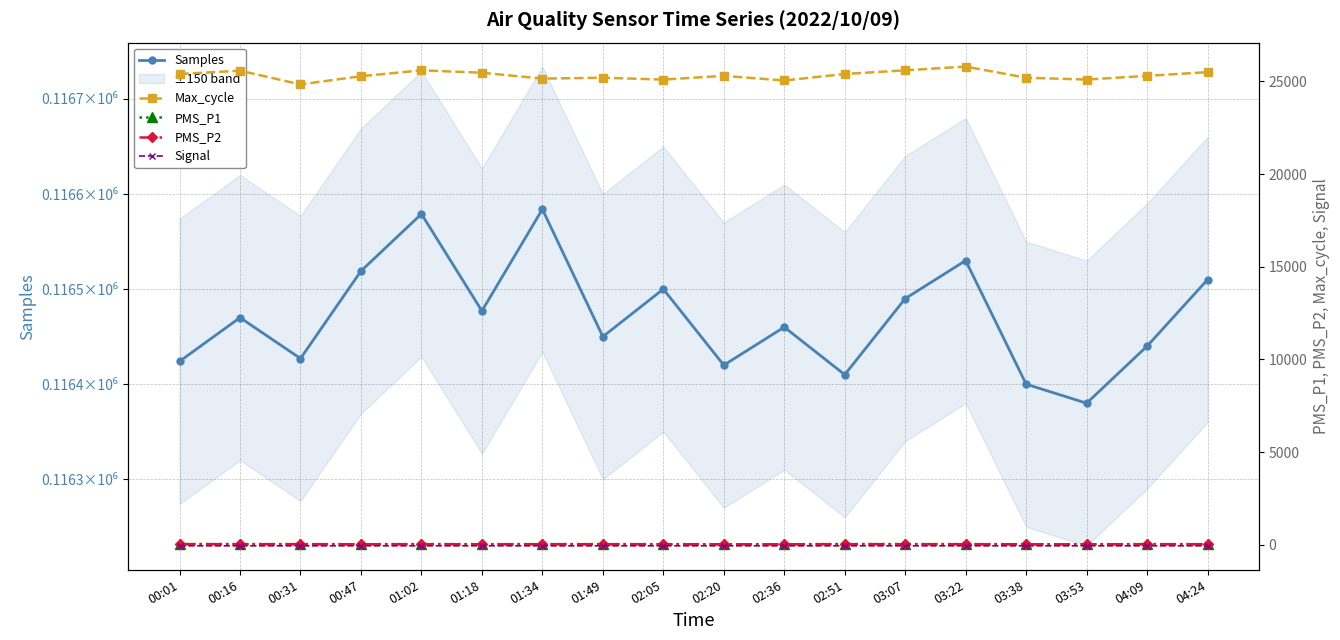

What is the difference between the Max_cycle values at 01:18 and 02:36?

420.0